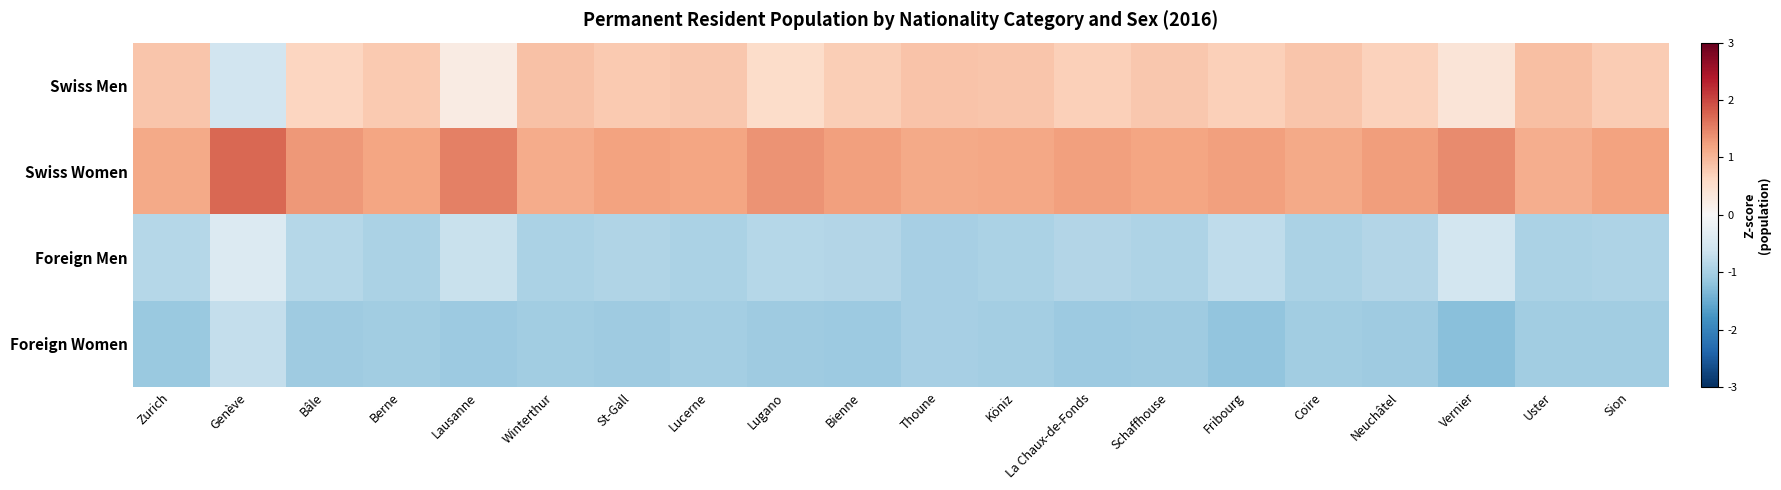

List the series in order of their peak value, lowest first.

Foreign Women, Foreign Men, Swiss Men, Swiss Women